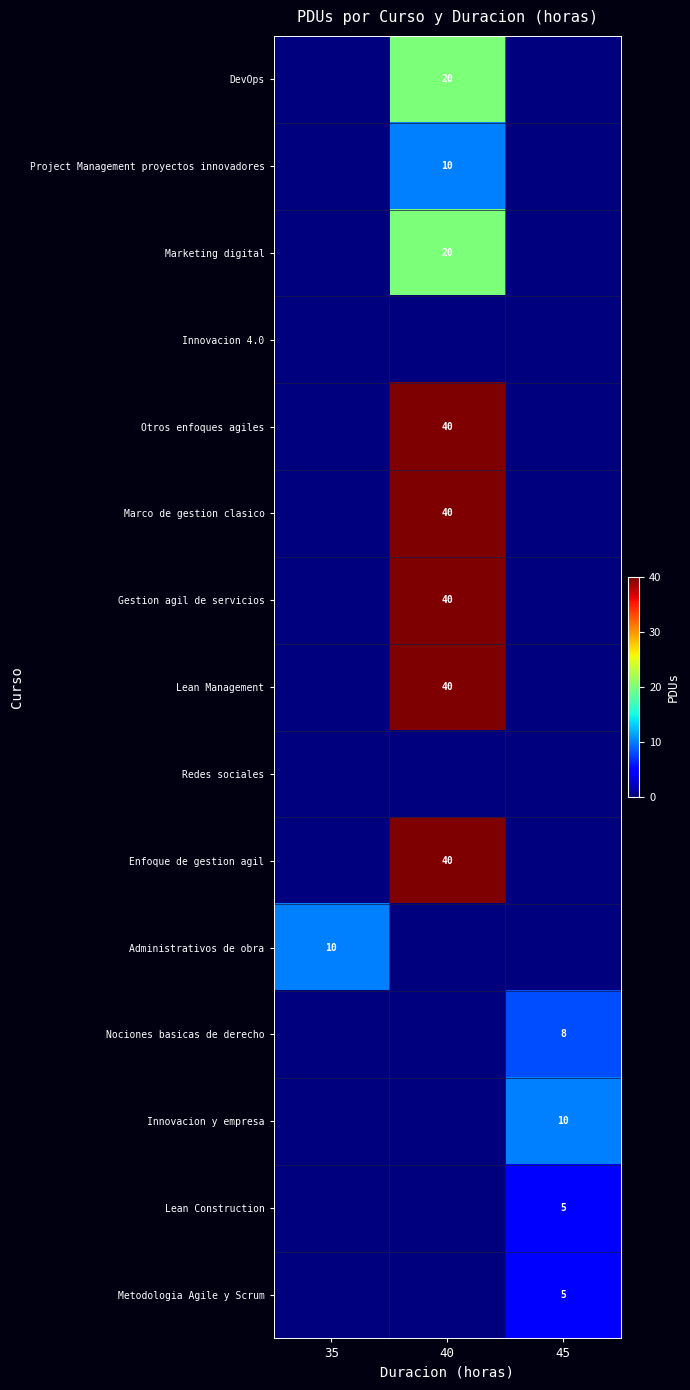

At how many categories does at least one series exceed 13?

1